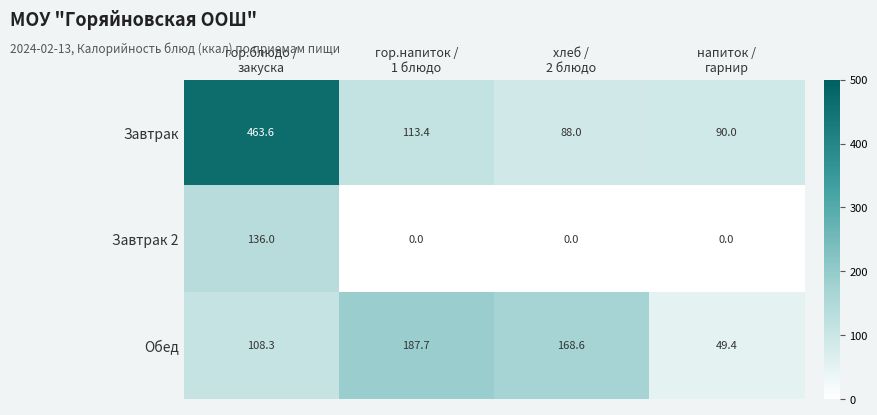

What is the average value of the Обед series?

128.5